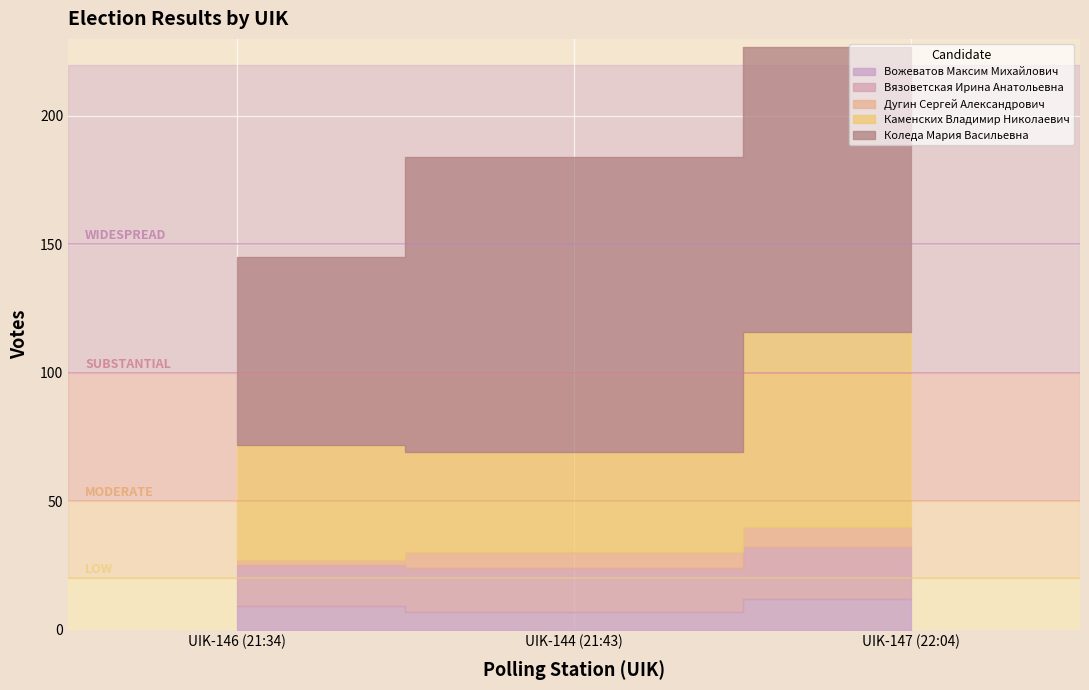

At which label does Вожеватов Максим Михайлович reach its minimum?

UIK-144 (21:43)